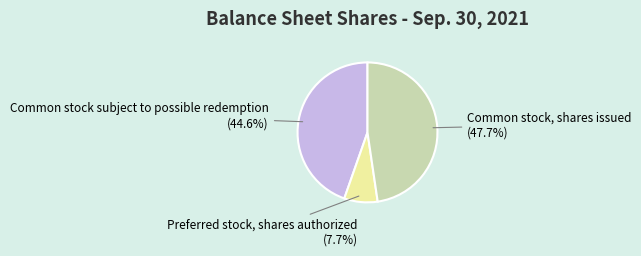

How many slices are in this pie chart?

3